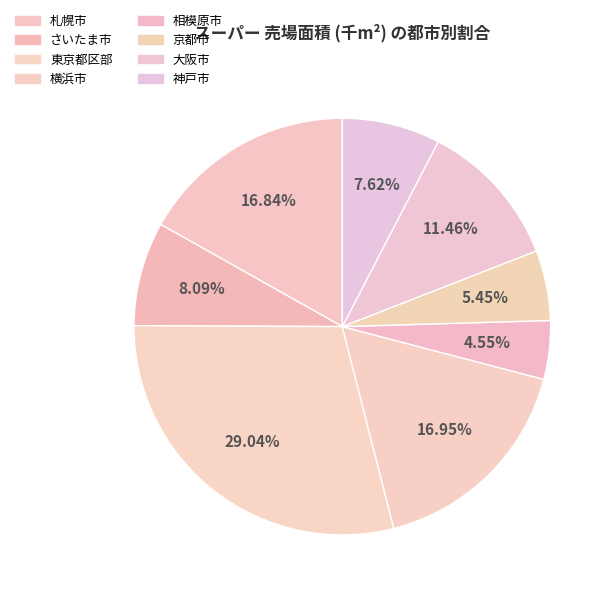

What percentage do 横浜市 and 札幌市 together represent?

33.8%